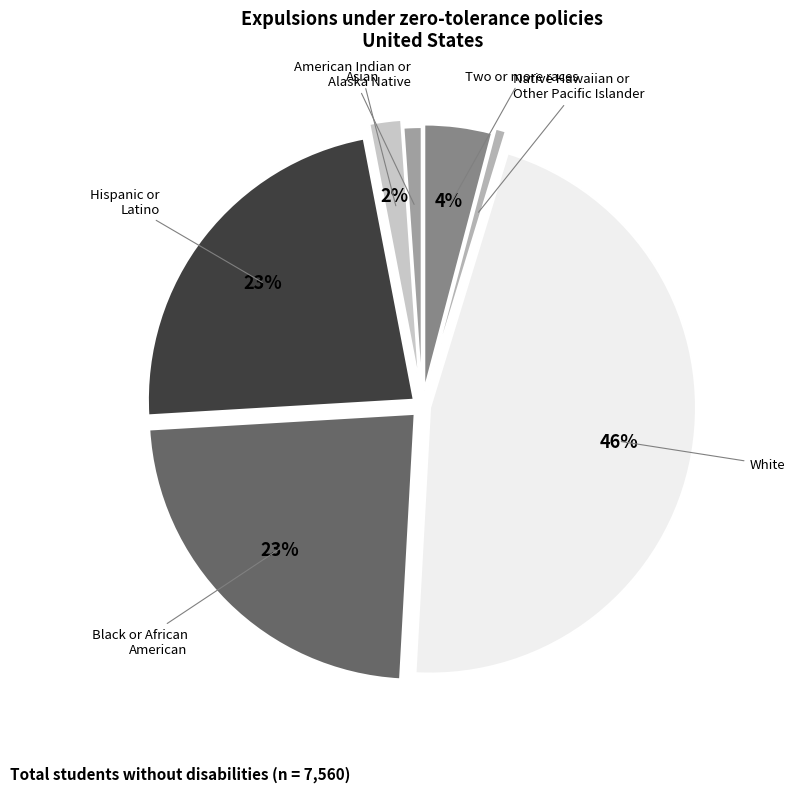

Which category has the biggest portion of the pie?

White